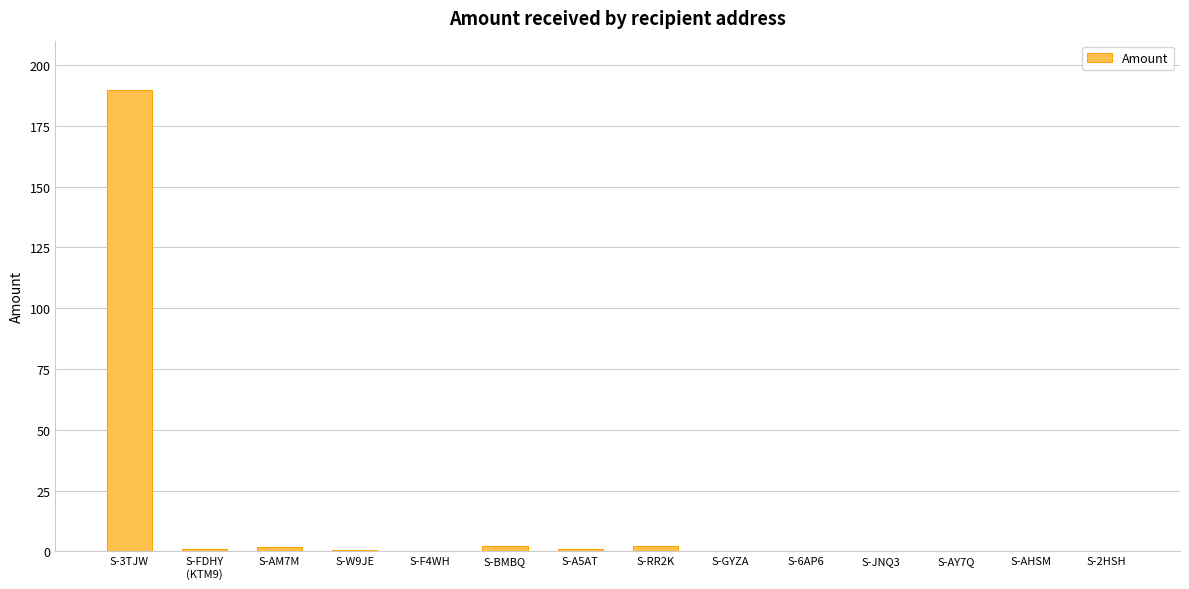

Are the bars grouped side by side (vs. stacked)?

No